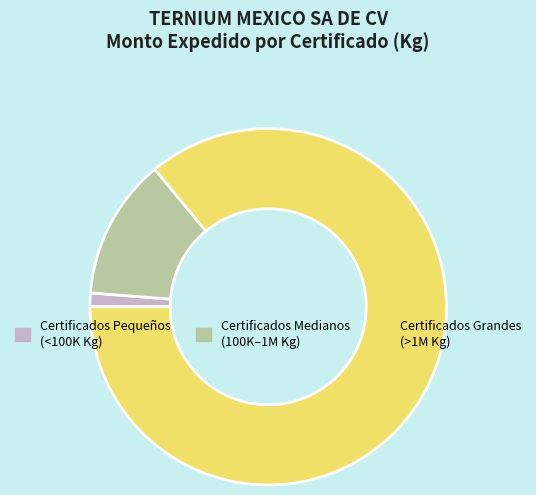

Is there a majority slice in this chart?

Yes